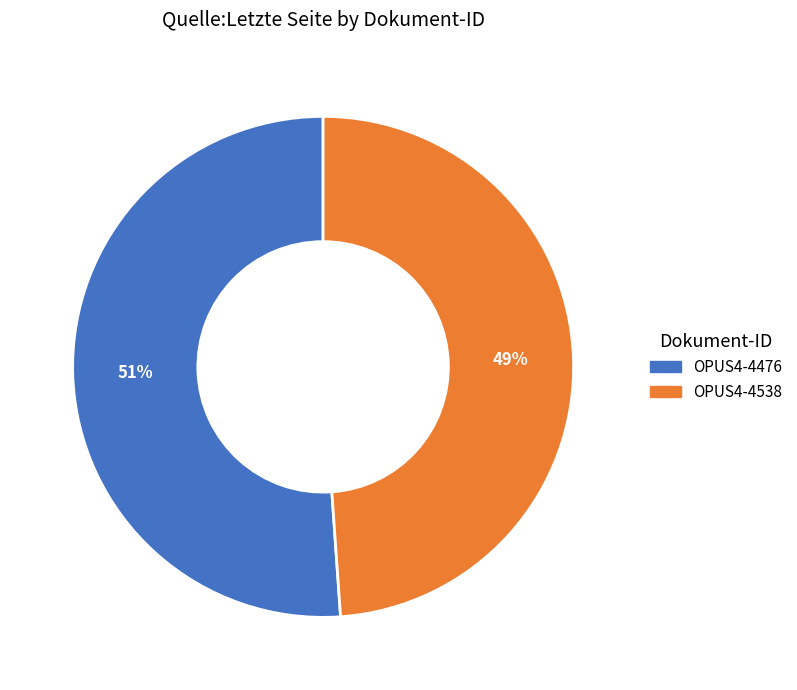

True or false: OPUS4-4538 accounts for 42% of the total.

False